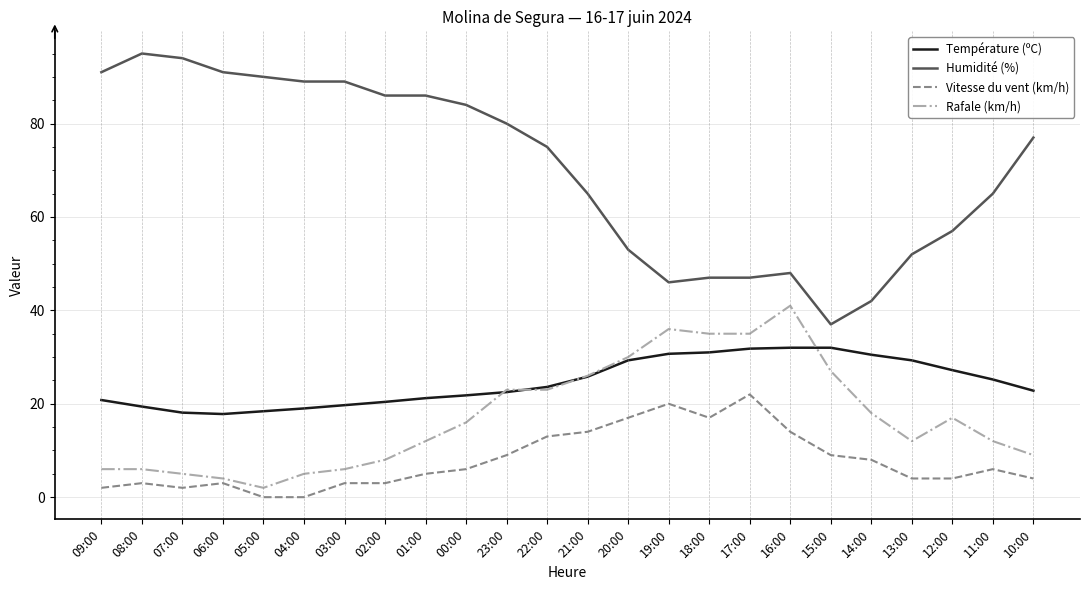

Where does the Température (ºC) series first go above 23?

22:00